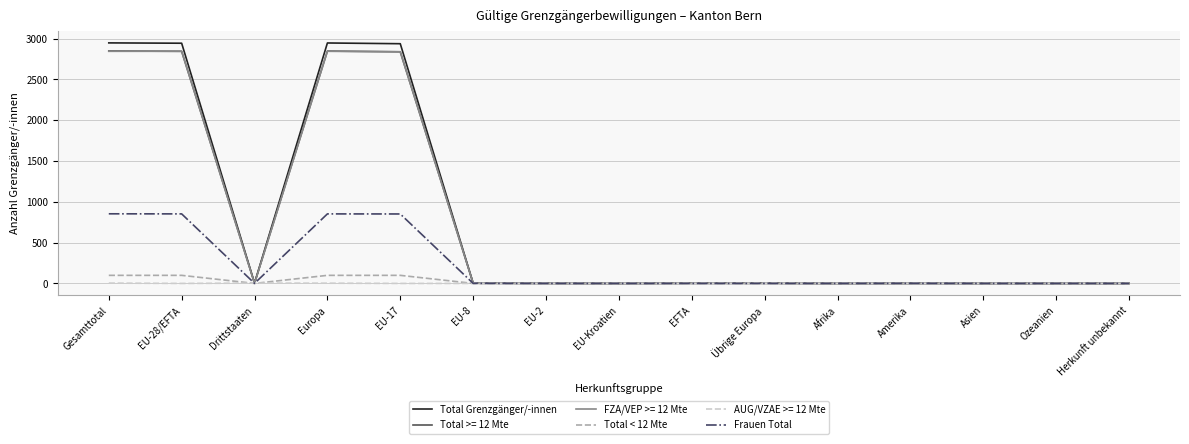

What is the maximum value shown in the chart?

2947